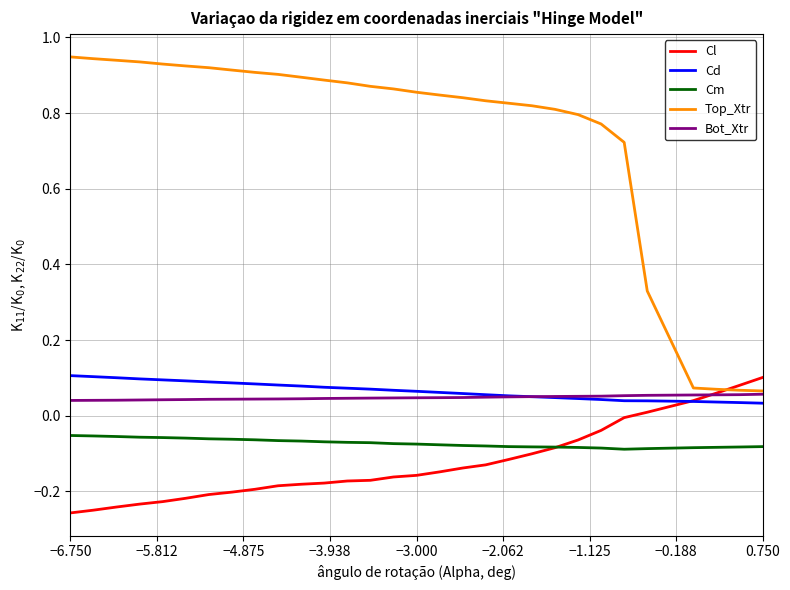

True or false: Bot_Xtr and Cm cross at least once.

False